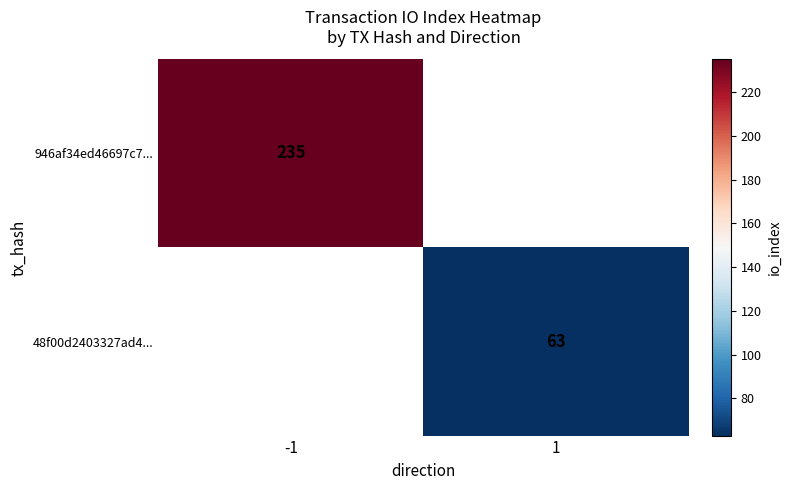

The 48f00d2403327ad4... series shows 63 at 1. True or false?

True